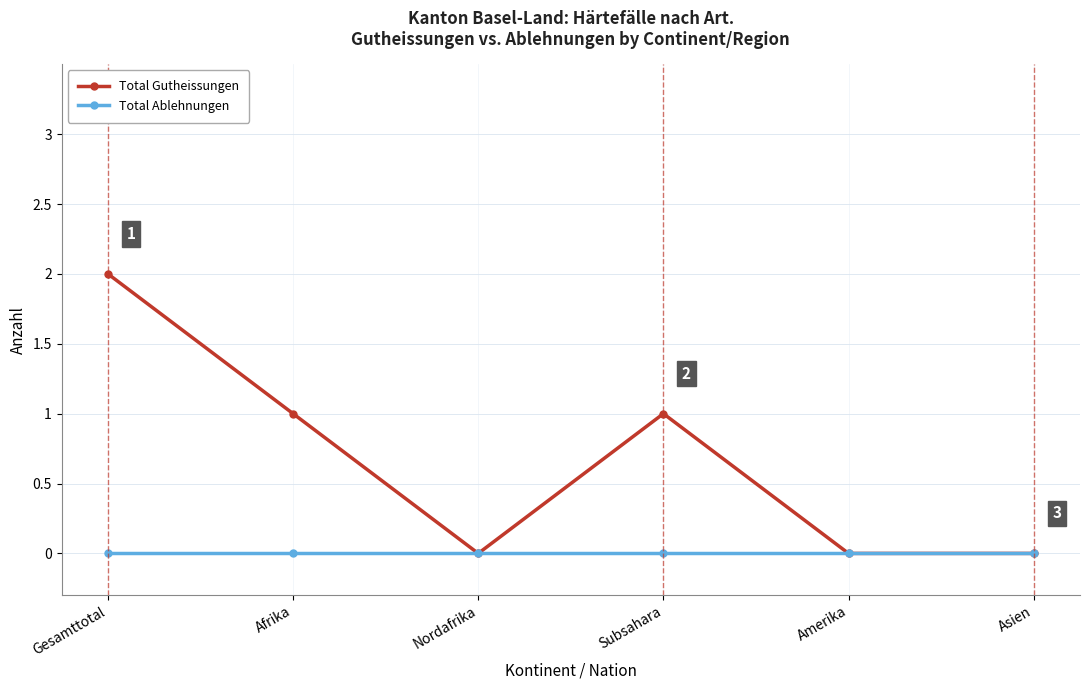

What are all the series names shown in the legend?

Total Gutheissungen, Total Ablehnungen